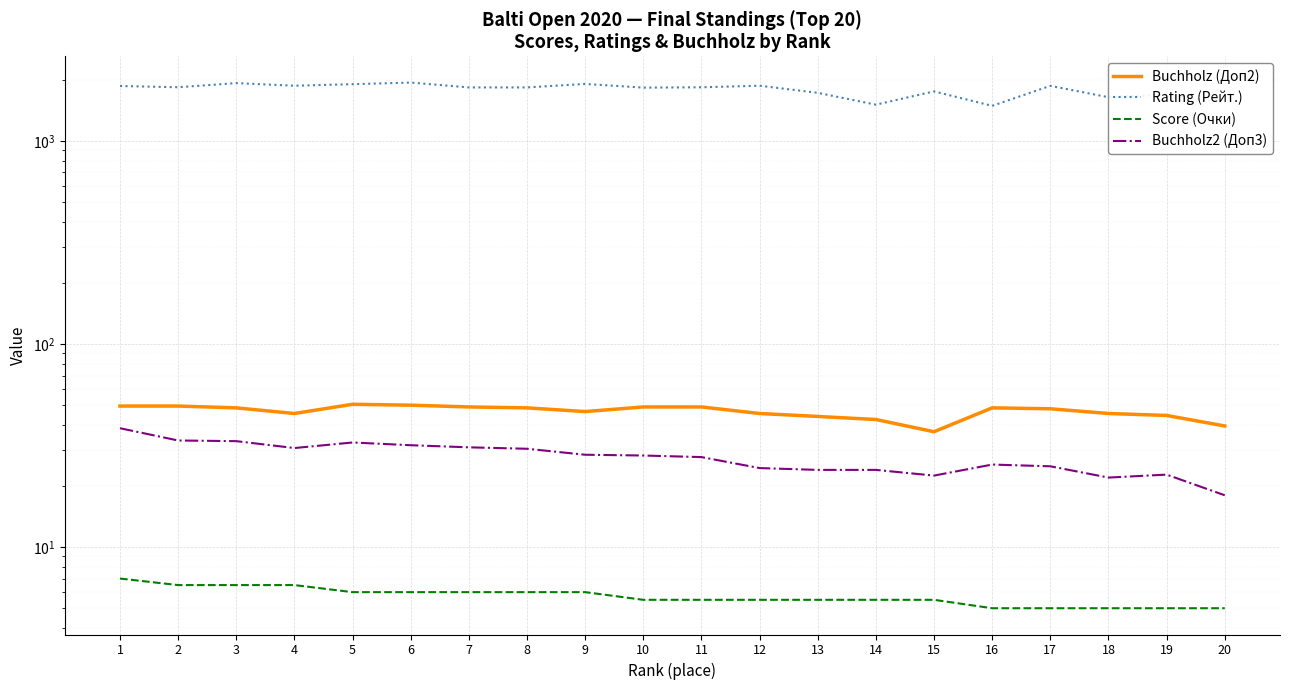

What is the average value of the Buchholz2 (Доп3) series?

27.7